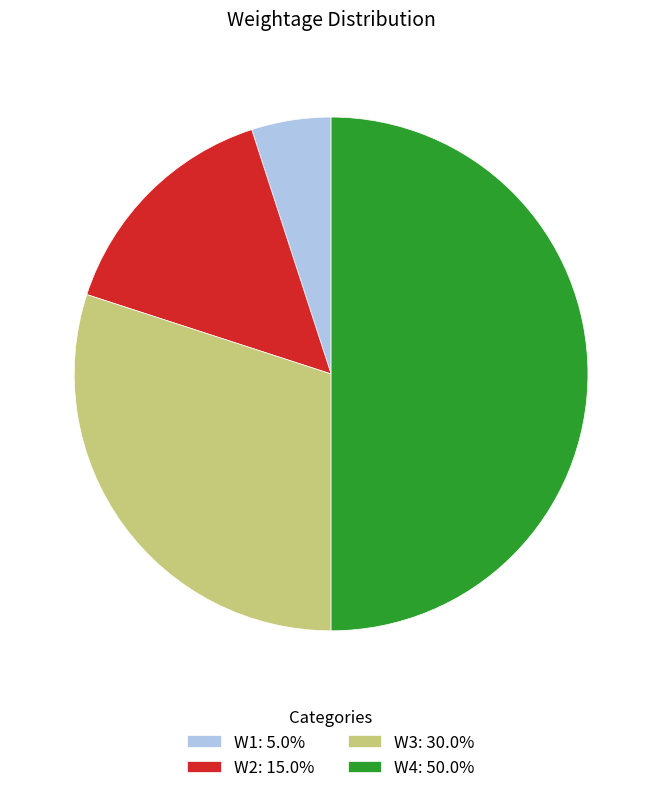

Which category has the biggest portion of the pie?

W4